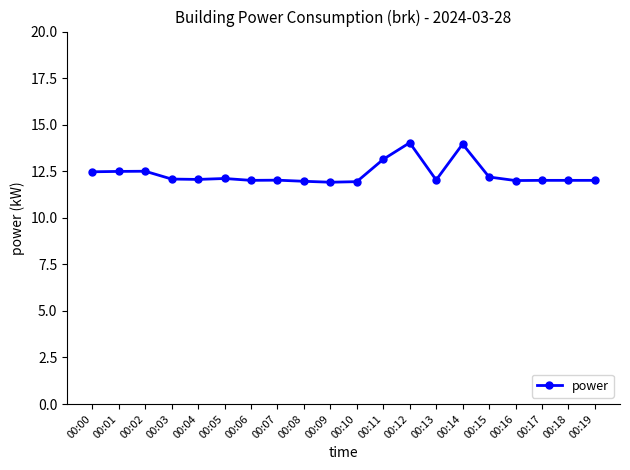

What is the change in value from 00:05 to 00:18?

-0.1